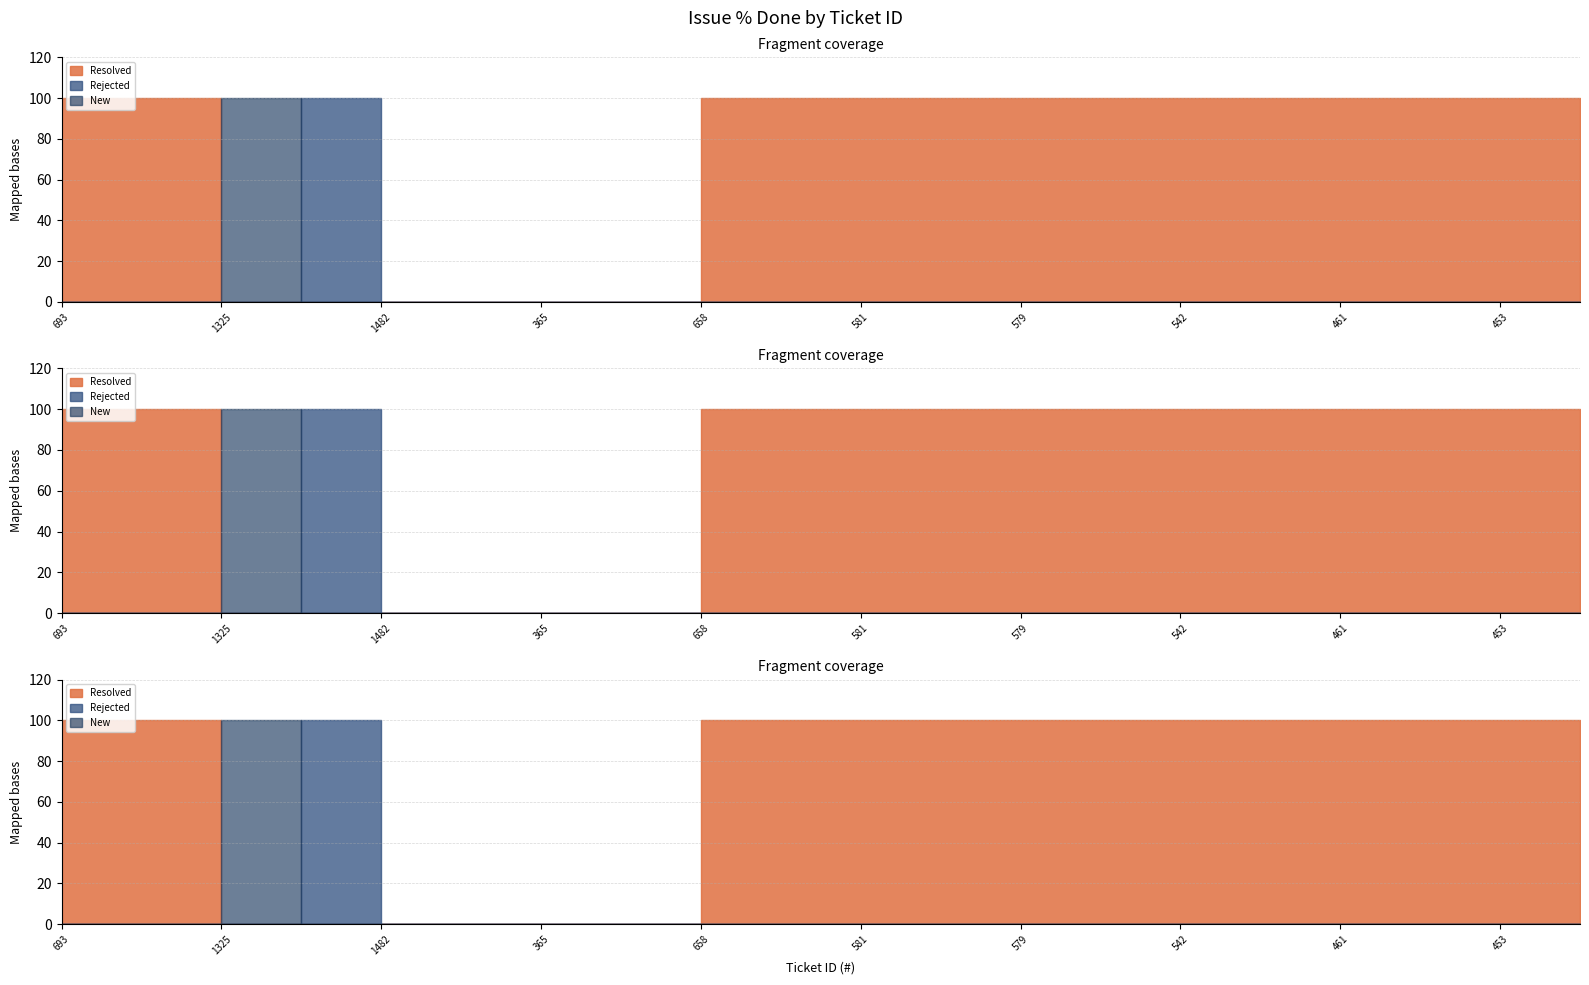

What position from the left is 693?

1